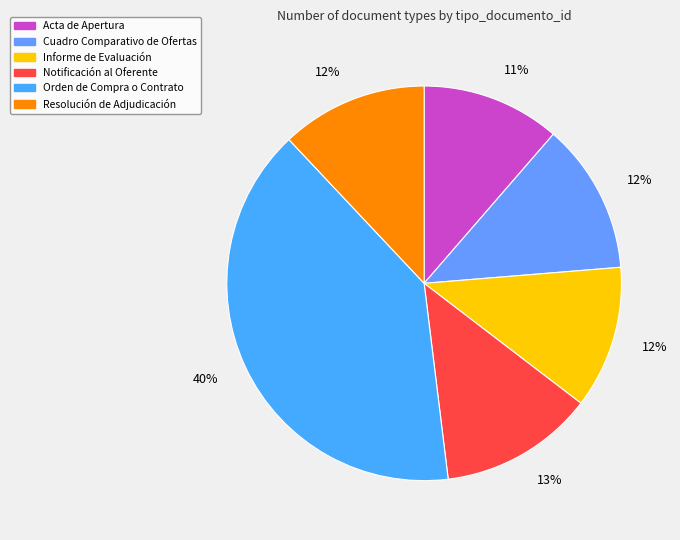

To the nearest percent, what portion does Cuadro Comparativo de Ofertas represent?

12%